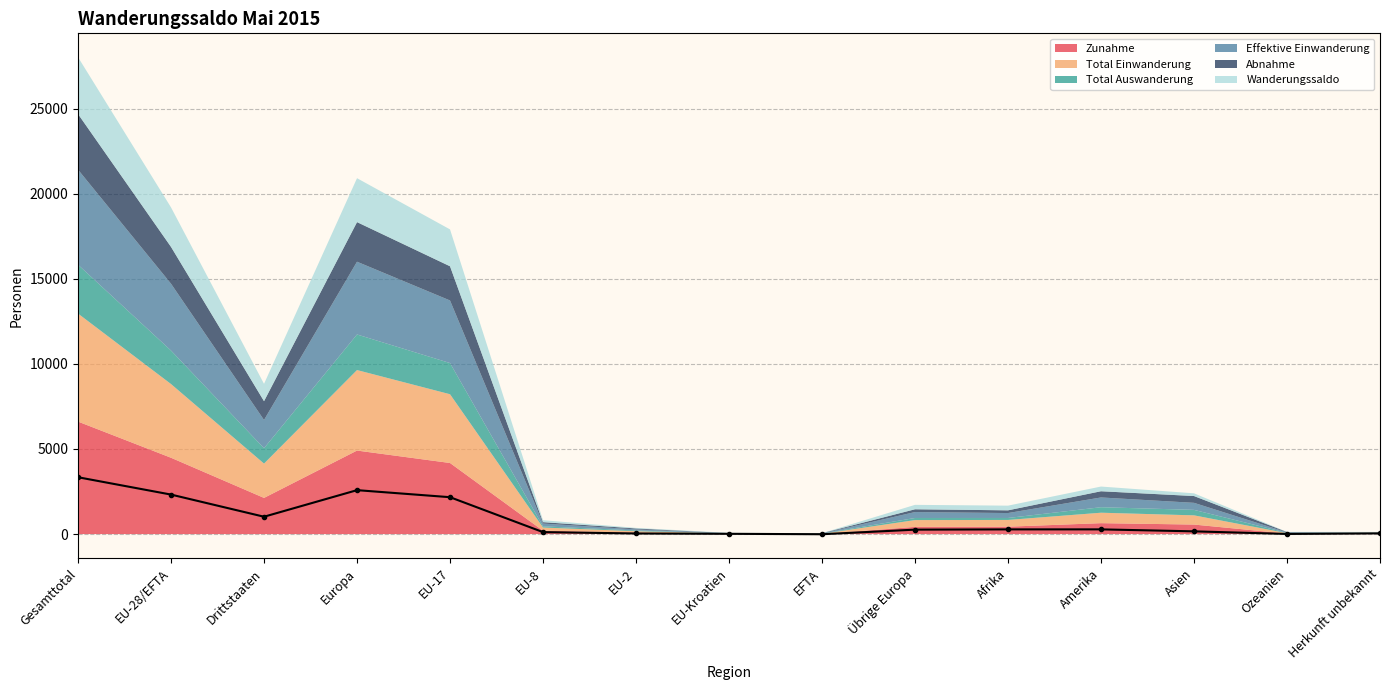

How many points are higher than both their immediate neighbors (excluding endpoints)?

2